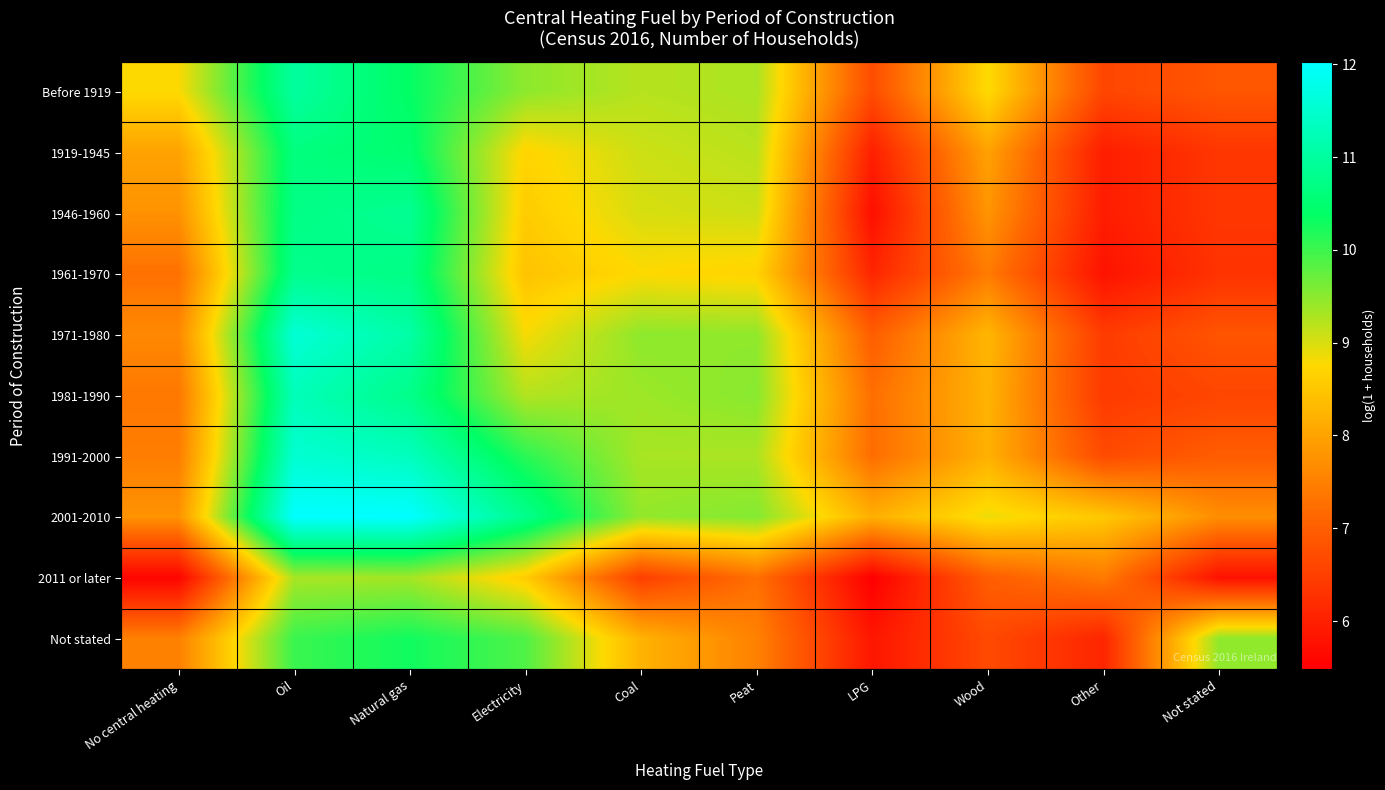

Reading right to left, transcribe all the data shown in this chart.

Before 1919: Not stated=6.9	Other=6.6	Wood=8.8	LPG=6.7	Peat=9.3	Coal=9.2	Electricity=9.5	Natural gas=10.4	Oil=11.0	No central heating=8.8
1919-1945: Not stated=6.4	Other=6.0	Wood=8.0	LPG=6.0	Peat=9.2	Coal=9.1	Electricity=8.7	Natural gas=10.5	Oil=10.6	No central heating=8.0
1946-1960: Not stated=6.4	Other=6.0	Wood=7.8	LPG=5.7	Peat=9.1	Coal=9.0	Electricity=8.6	Natural gas=10.9	Oil=10.7	No central heating=7.8
1961-1970: Not stated=6.3	Other=5.8	Wood=7.4	LPG=6.1	Peat=8.7	Coal=8.8	Electricity=8.5	Natural gas=10.7	Oil=10.8	No central heating=7.3
1971-1980: Not stated=6.8	Other=6.4	Wood=8.3	LPG=7.0	Peat=9.5	Coal=9.5	Electricity=8.8	Natural gas=11.1	Oil=11.6	No central heating=7.6
1981-1990: Not stated=6.6	Other=6.4	Wood=8.2	LPG=7.3	Peat=9.5	Coal=9.4	Electricity=9.2	Natural gas=10.8	Oil=11.3	No central heating=7.4
1991-2000: Not stated=7.0	Other=6.7	Wood=8.2	LPG=7.2	Peat=9.3	Coal=9.3	Electricity=10.1	Natural gas=11.3	Oil=11.5	No central heating=7.5
2001-2010: Not stated=7.7	Other=8.5	Wood=8.9	LPG=8.2	Peat=9.5	Coal=9.4	Electricity=10.8	Natural gas=12.0	Oil=12.0	No central heating=7.8
2011 or later: Not stated=5.8	Other=7.4	Wood=7.0	LPG=5.5	Peat=7.3	Coal=6.5	Electricity=8.6	Natural gas=9.3	Oil=9.3	No central heating=5.6
Not stated: Not stated=9.5	Other=6.1	Wood=6.7	LPG=5.8	Peat=7.5	Coal=8.2	Electricity=9.9	Natural gas=10.3	Oil=10.0	No central heating=7.5